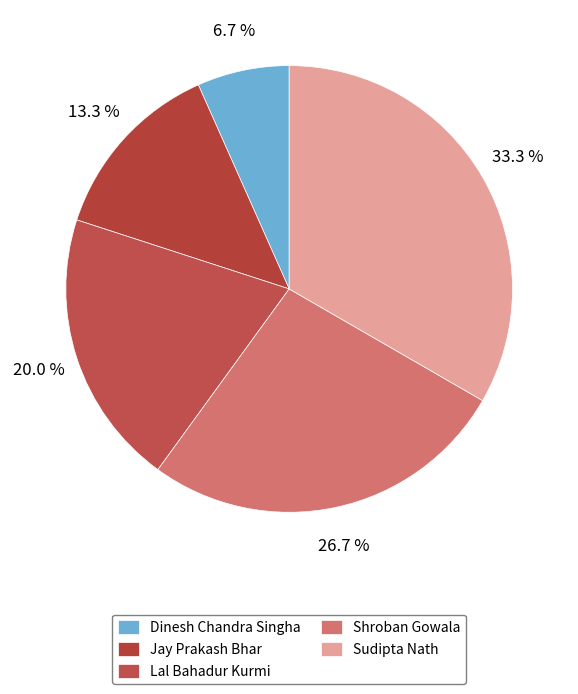

True or false: Sudipta Nath accounts for 28% of the total.

False